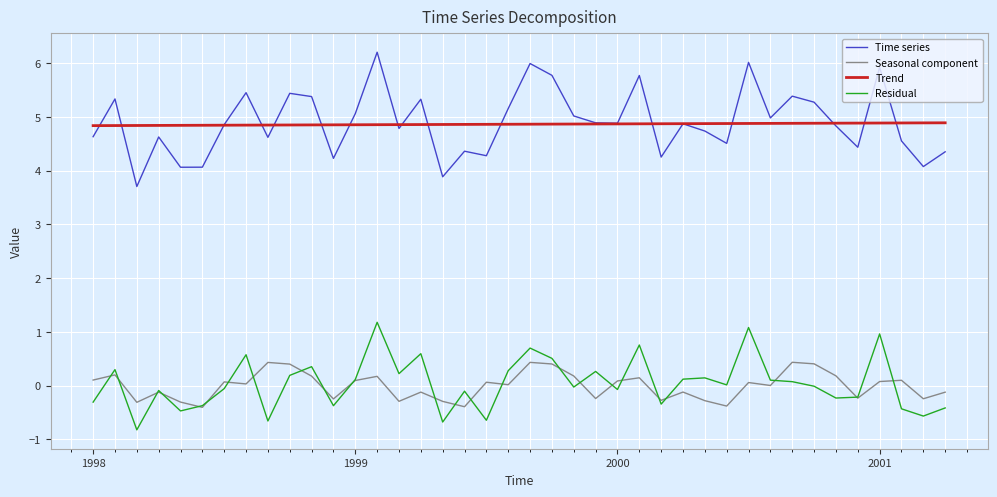

What is the average value of the Time series series?

4.9